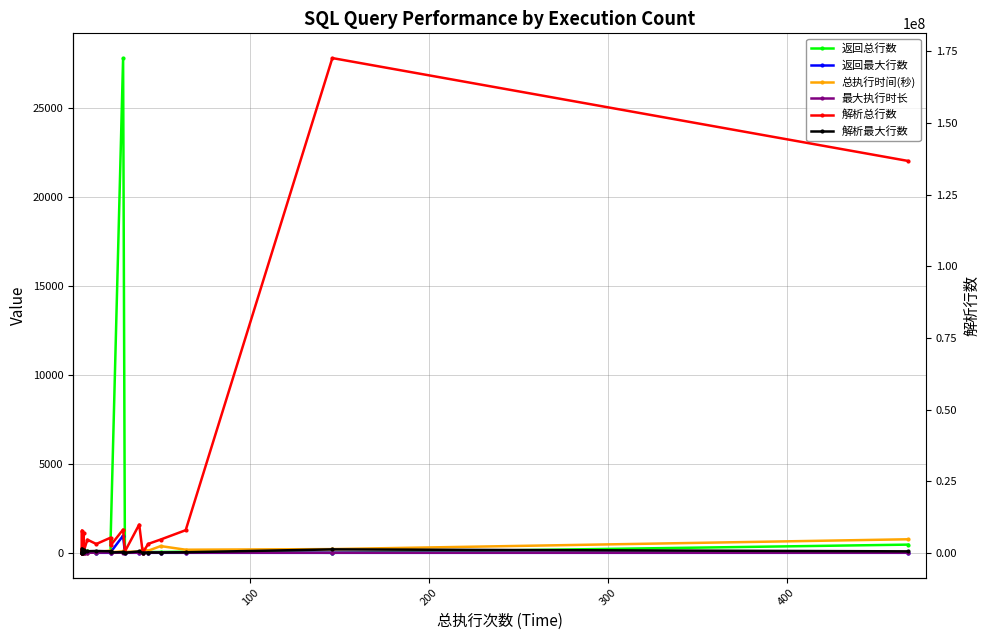

How many lines are shown in the chart?

6